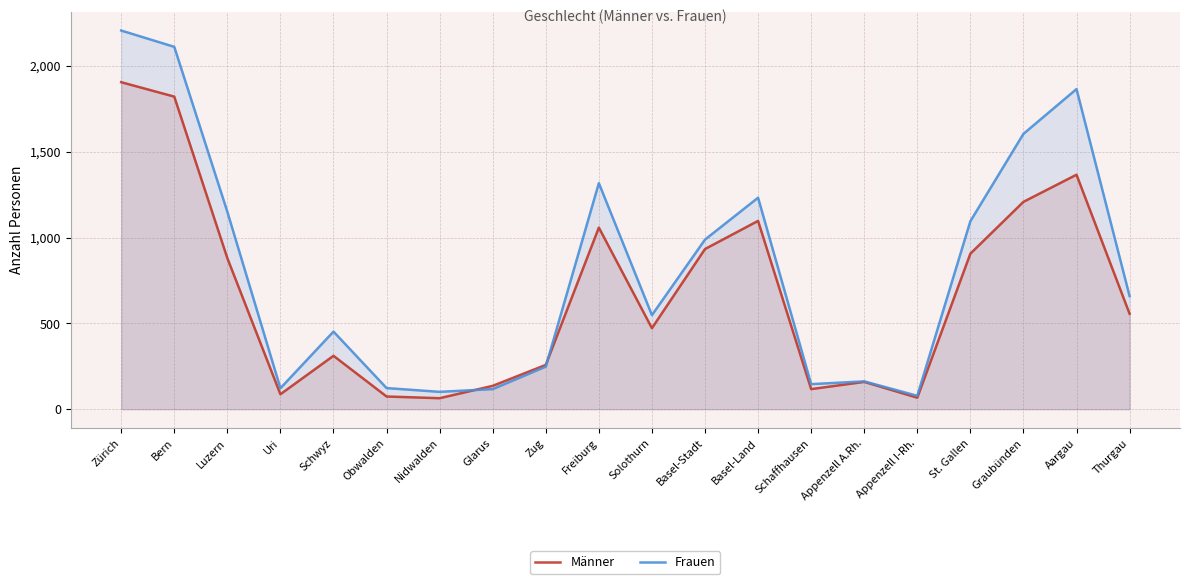

How many categories are shown in the chart?

20